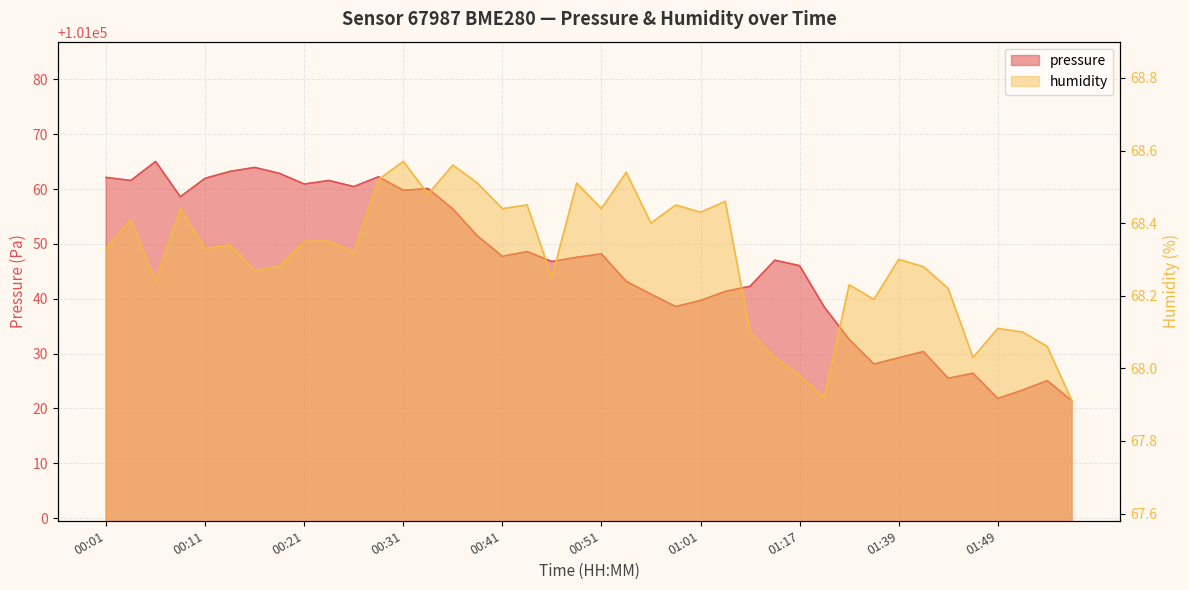

Reading left to right, transcribe all the data shown in this chart.

pressure: 101062.1	101061.6	101065.0	101058.6	101062.0	101063.2	101063.9	101062.9	101060.9	101061.6	101060.4	101062.2	101059.8	101060.1	101056.4	101051.4	101047.7	101048.6	101046.8	101047.6	101048.2	101043.2	101040.8	101038.6	101039.7	101041.3	101042.3	101047.0	101046.0	101038.4	101032.6	101028.1	101029.2	101030.4	101025.5	101026.4	101021.8	101023.3	101025.1	101021.3
humidity: 68.3	68.4	68.2	68.4	68.3	68.3	68.3	68.3	68.3	68.3	68.3	68.5	68.6	68.5	68.6	68.5	68.4	68.5	68.2	68.5	68.4	68.5	68.4	68.5	68.4	68.5	68.1	68.0	68.0	67.9	68.2	68.2	68.3	68.3	68.2	68.0	68.1	68.1	68.1	67.9